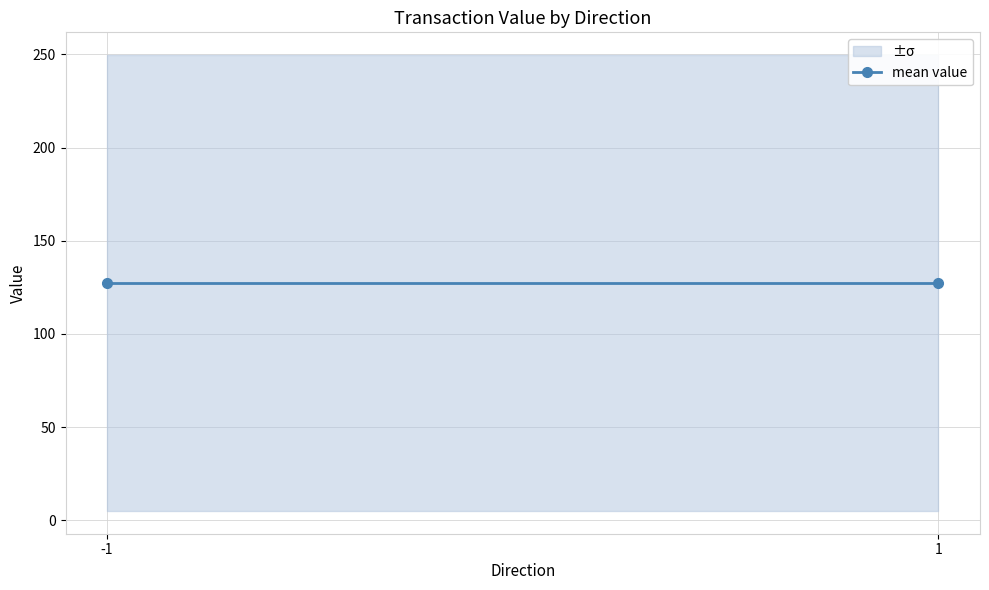

The valid_mainchain series shows 0.6 at -1. True or false?

False